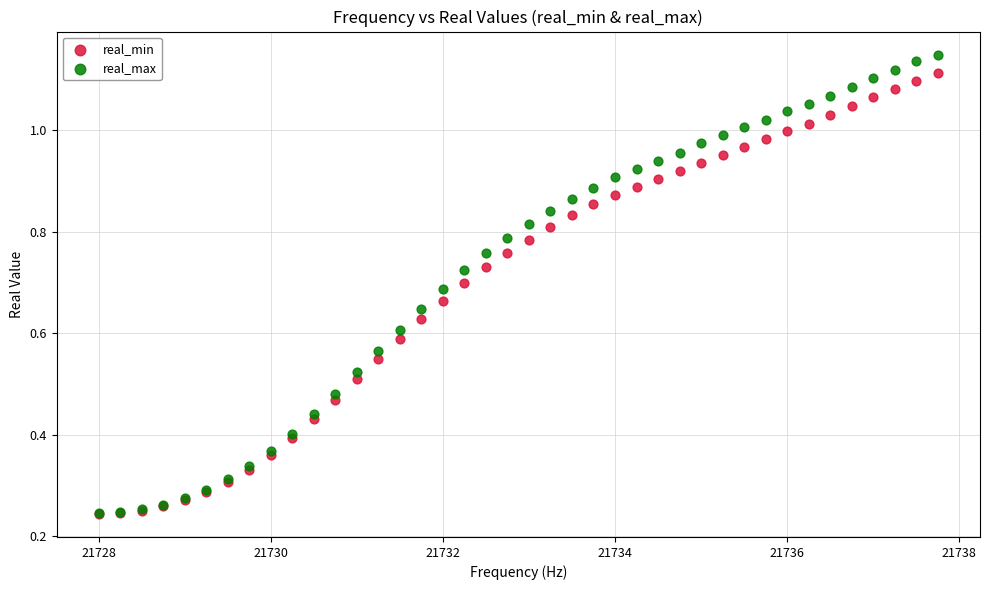

Which series has the widest spread of Y values?

real_max